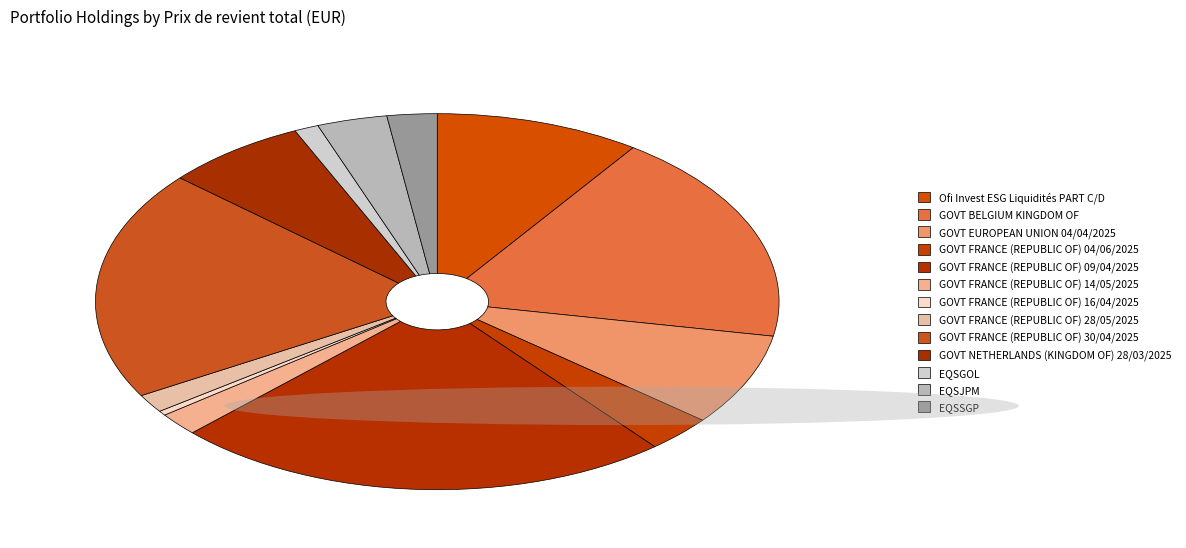

To the nearest percent, what is the difference between the EQSGOL and EQSSGP slice percentages?

1%